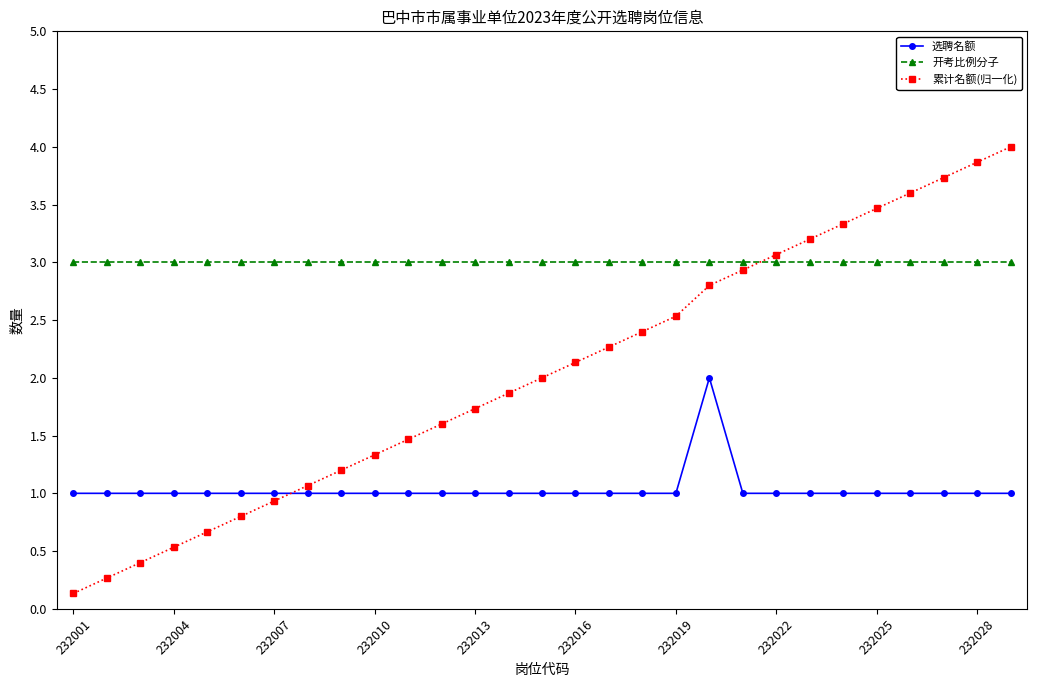

After their last crossing, which series has the higher values: 累计名额(归一化) or 开考比例分子?

累计名额(归一化)